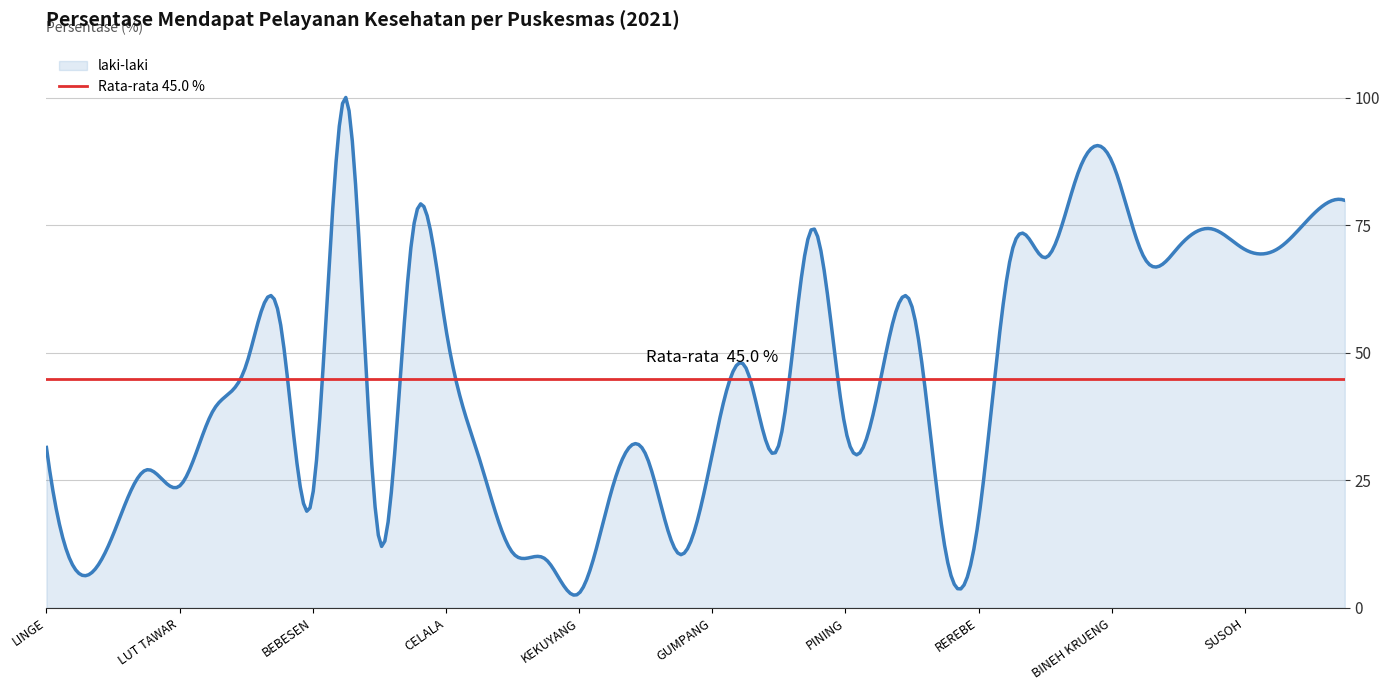

Reading right to left, transcribe all the data shown in this chart.

ALUE PISANG=79.9	KUALA BATEE=76.8	SANGKALAN=70.5	SUSOH=70.3	ALUE SUNGAI PINANG=74.3	BLANG PIDIE=70.7	LHANG=68.4	BINEH KRUENG=87.6	TANGAN-TANGAN=85.5	LEMBAH SABIL=68.7	MANGGENG=69.9	REREBE=17.3	TERANGUN=11.4	KENYARAN=59.0	RIKIT GAIB=43.0	PINING=35.2	PINTU RIME=74.3	CINTA MAJU=31.9	DABUN GELANG=47.2	GUMPANG=30.2	BLANGKEJEREN=10.6	BLANGJERANGO=30.1	KUTA PANJANG=23.5	KEKUYANG=2.9	KETAPANG NUSANTARA=9.5	PAMAR=10.8	RUSIP=29.3	CELALA=54.7	KETOL=73.5	SILIH NARA=13.2	KUTE PANANG=100.0	BEBESEN=22.2	BIES=56.9	PEGASING=47.6	KEBAYAKAN=38.6	LUT TAWAR=23.9	BINTANG=27.1	JAGONG=14.3	ATU LINTANG=6.6	LINGE=31.4